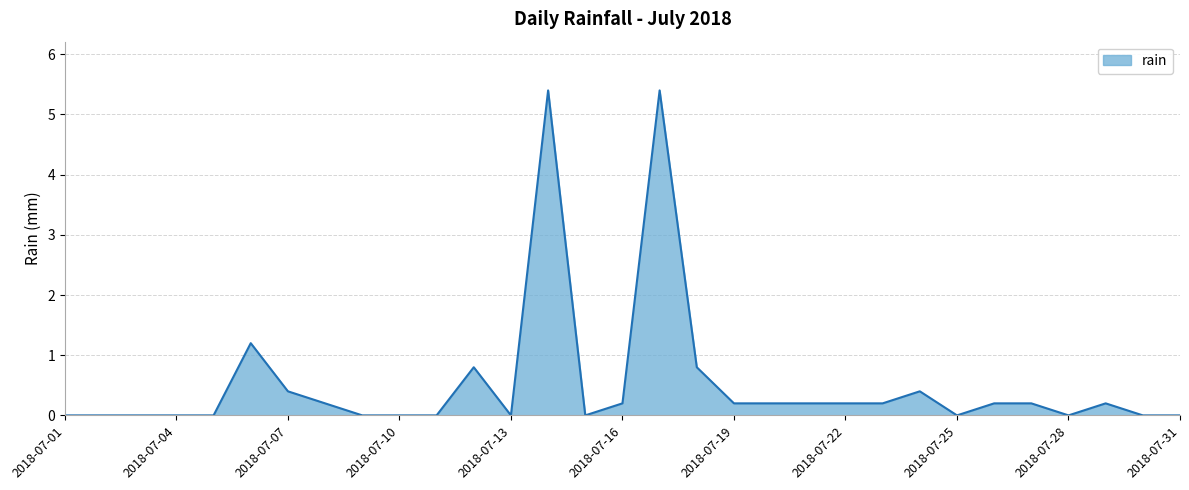

What is the greatest value displayed?

5.4